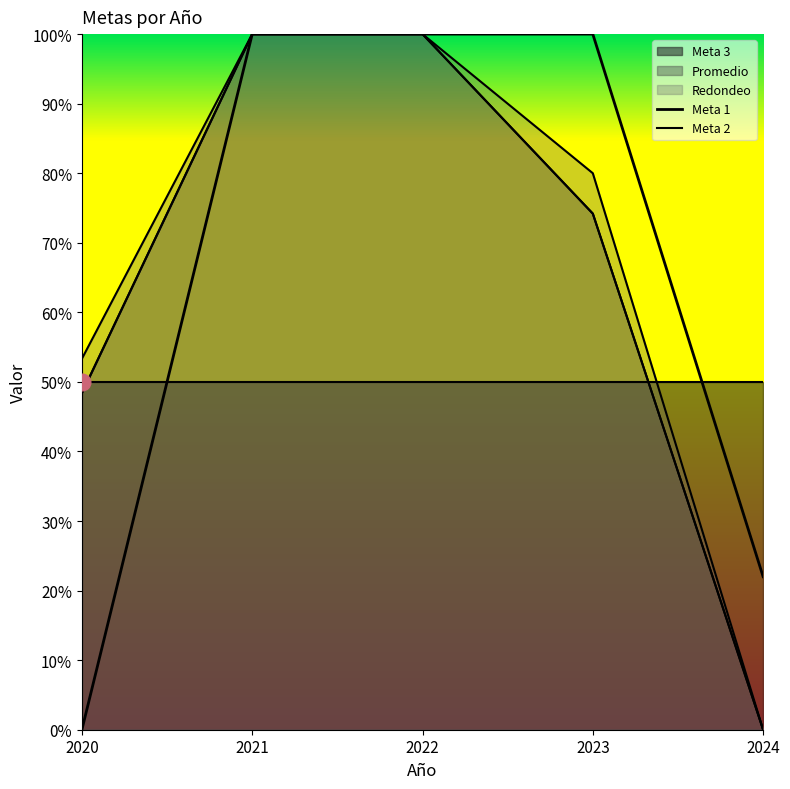

At which category is the sum across all series the highest?

2021